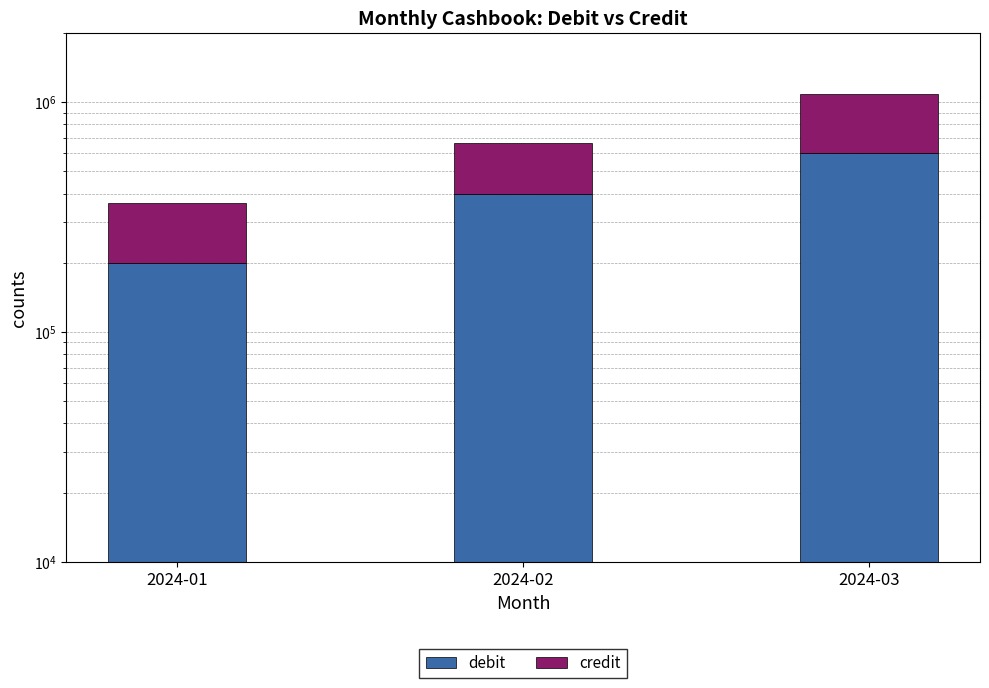

What are all the series names shown in the legend?

debit, credit